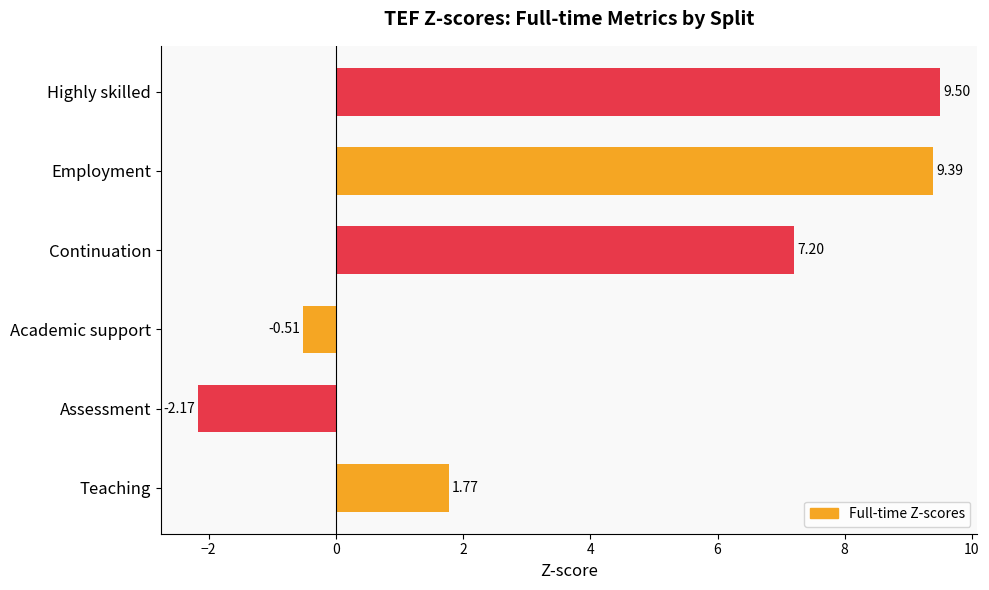

Which label corresponds to the smallest value in the chart?

Assessment